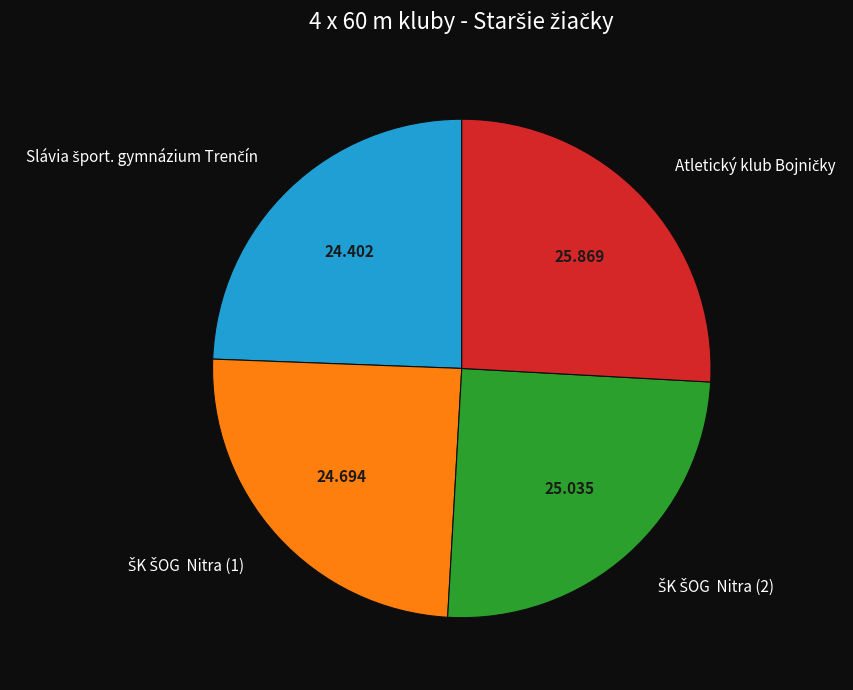

Is there any slice that represents more than half of the pie?

No